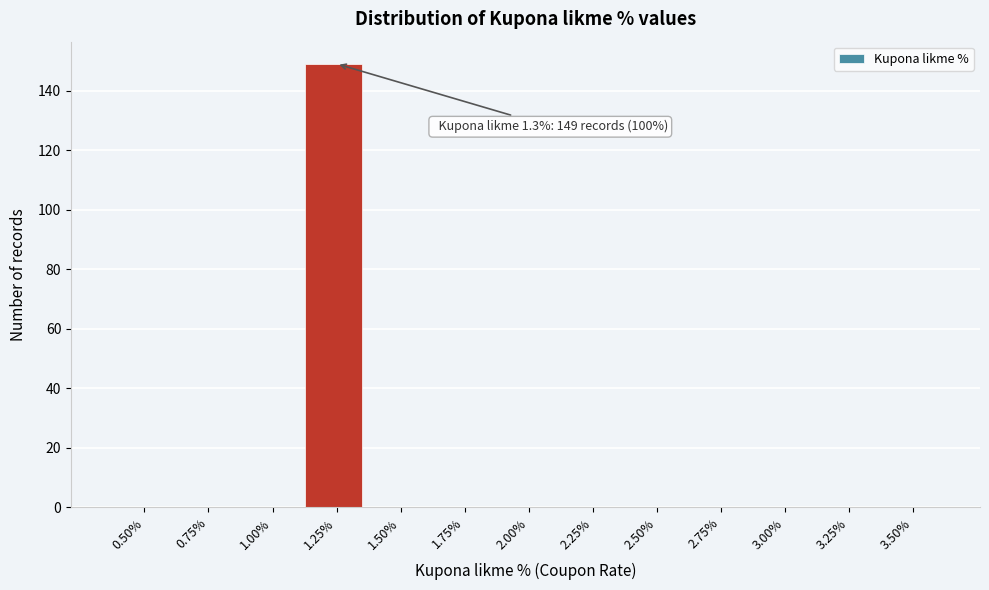

Reading right to left, list all the values displayed in this chart.

3.50%=0	3.25%=0	3.00%=0	2.75%=0	2.50%=0	2.25%=0	2.00%=0	1.75%=0	1.50%=0	1.25%=149	1.00%=0	0.75%=0	0.50%=0